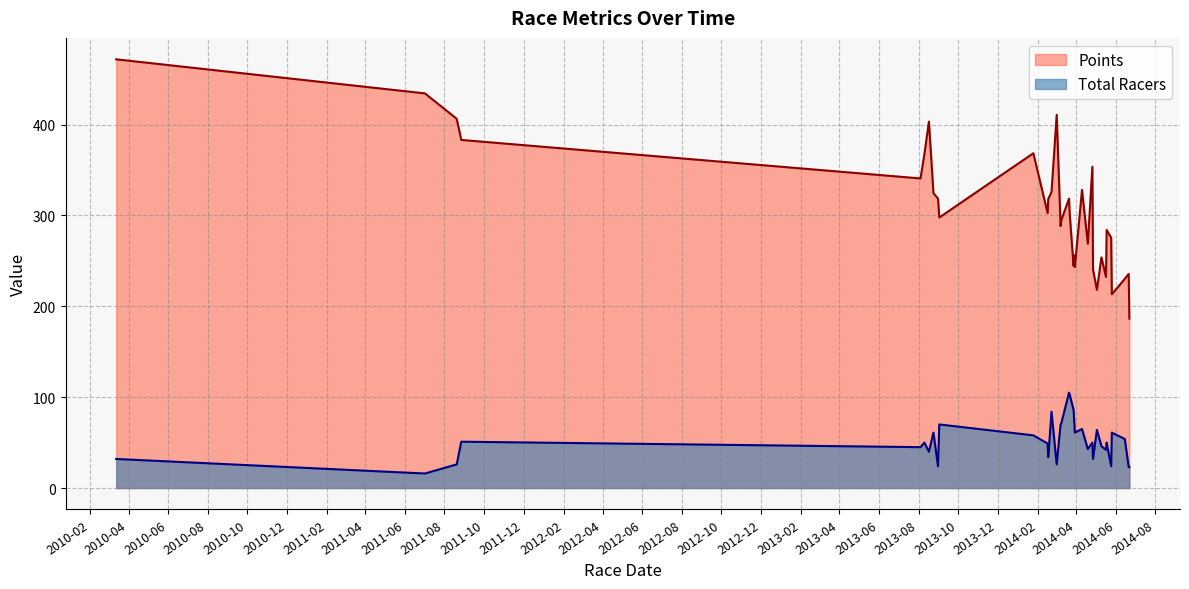

Is the value of Points at 2014-01-25 greater than the value of Total Racers at 2014-05-03?

Yes